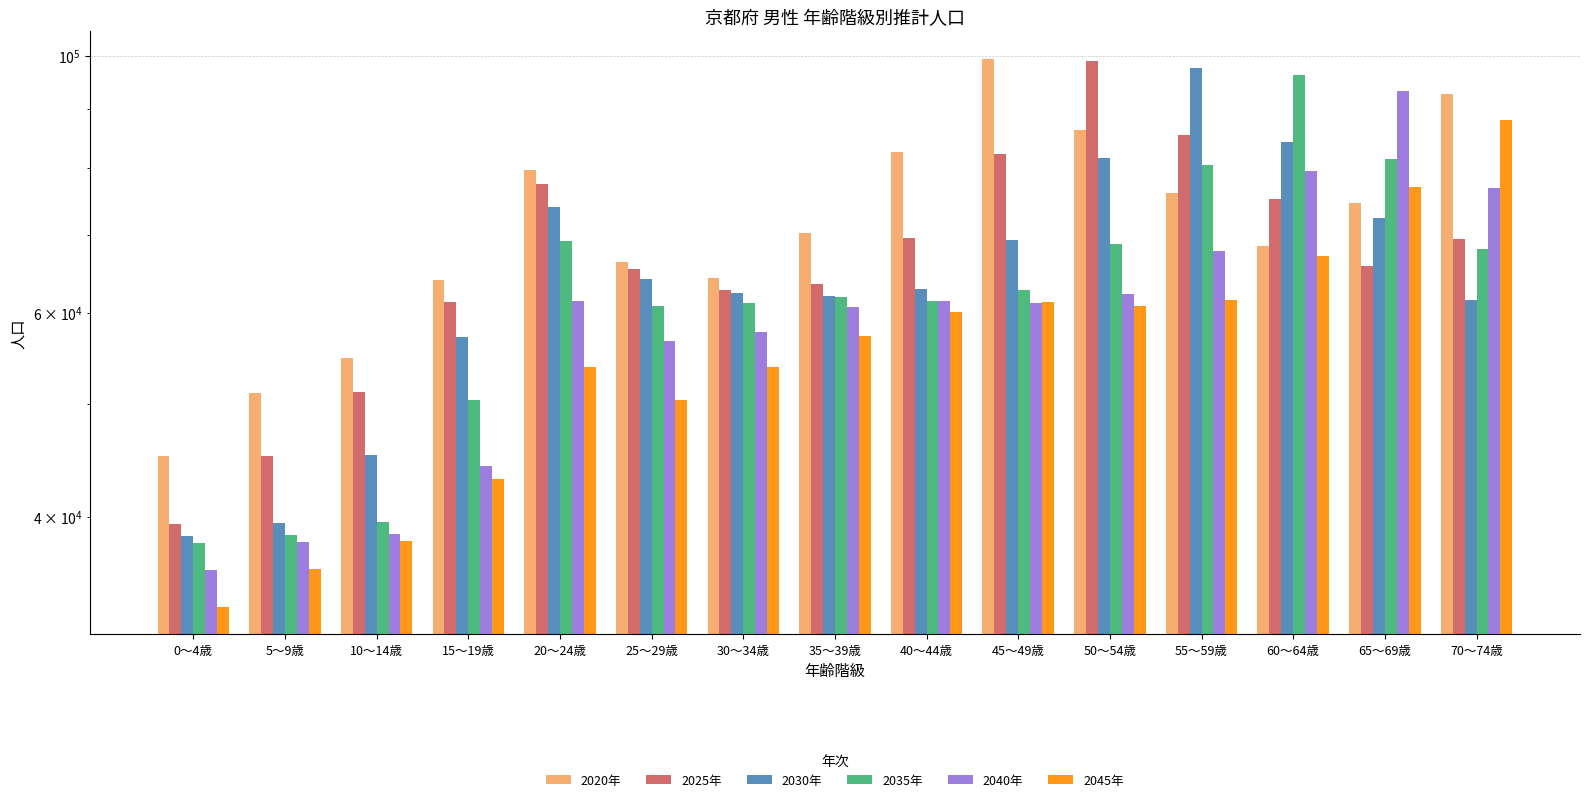

Reading right to left, list all the values displayed in this chart.

2020年: 92563	74639	68427	76162	86300	99360	82477	70263	64339	66299	79642	63992	54782	51166	45106
2025年: 69482	65809	75201	85330	98901	82204	69543	63558	62790	65464	77422	61299	51249	45118	39429
2030年: 61521	72479	84235	97491	81521	69286	62925	62030	62329	64203	73968	57183	45227	39500	38497
2035年: 68100	81424	96247	80417	68734	62716	61392	61902	61161	60825	69205	50478	39585	38589	37943
2040年: 76823	93106	79457	67862	62243	61175	61438	60622	57794	56730	61446	44211	38680	38049	35971
2045年: 87968	76960	67195	61534	60749	61341	60124	57224	53845	50475	53860	43133	38138	36087	33459